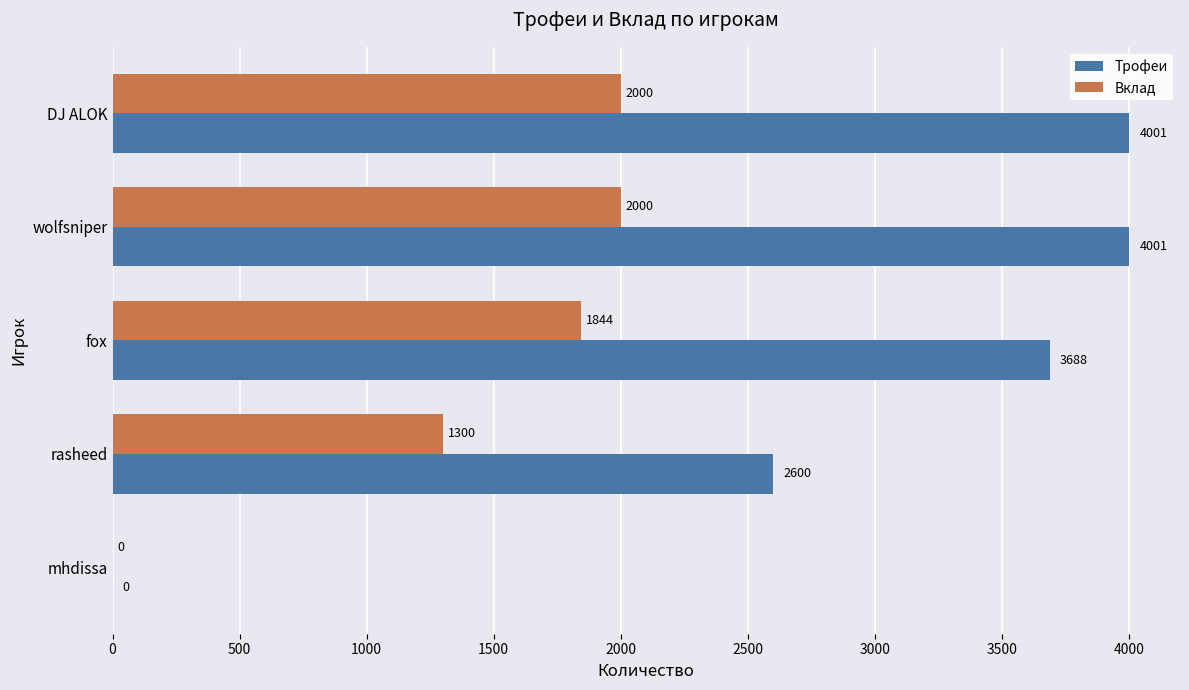

What is the sum of the Трофеи values at rasheed and wolfsniper?

6601